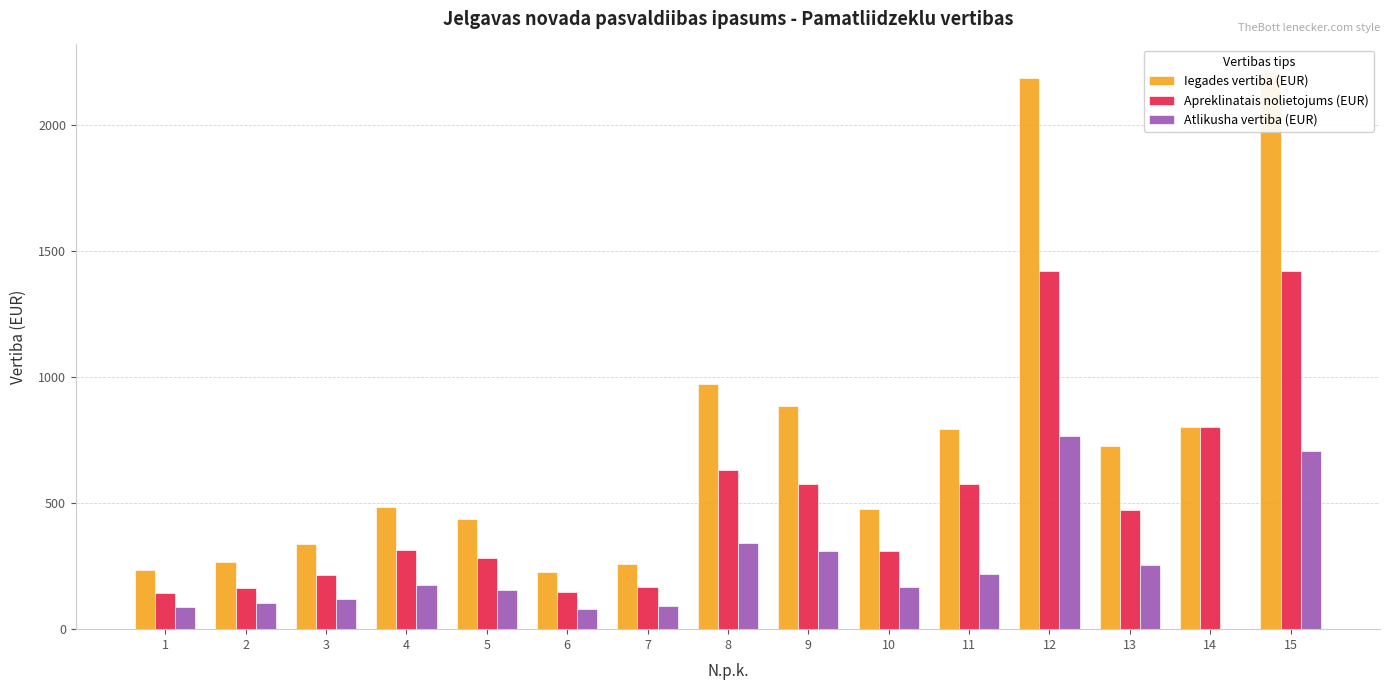

Which has a higher value, 11 or 6?

11